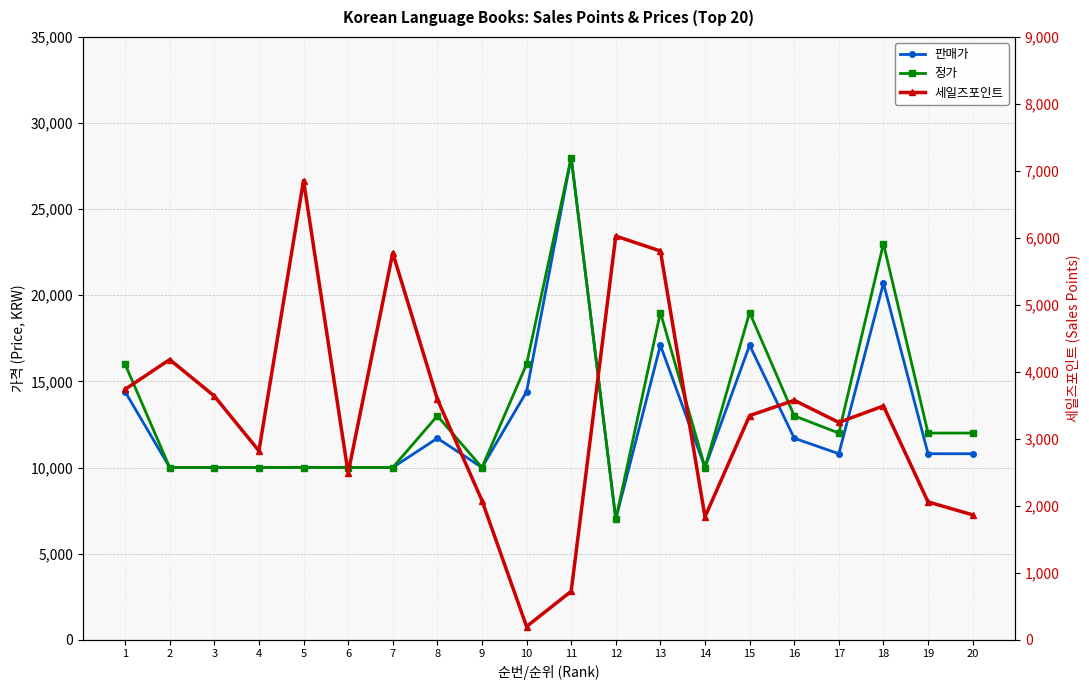

What is the value of the 정가 point at the 5th from the left?

10000